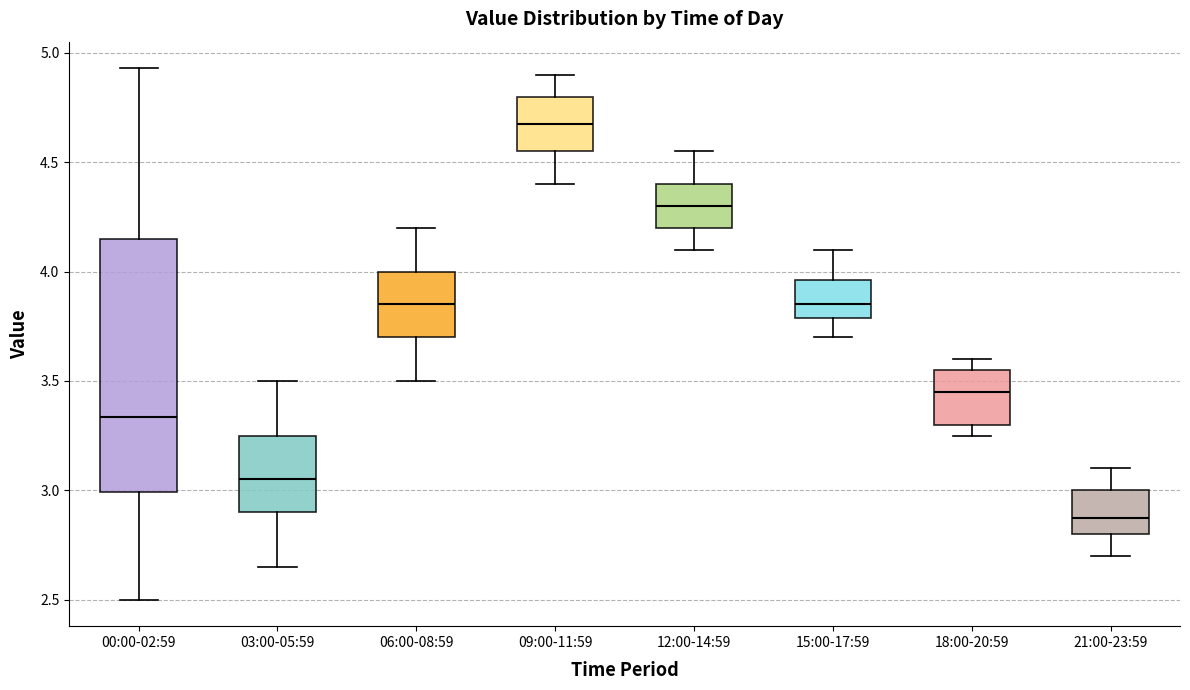

Which box has the highest median line?

09:00-11:59